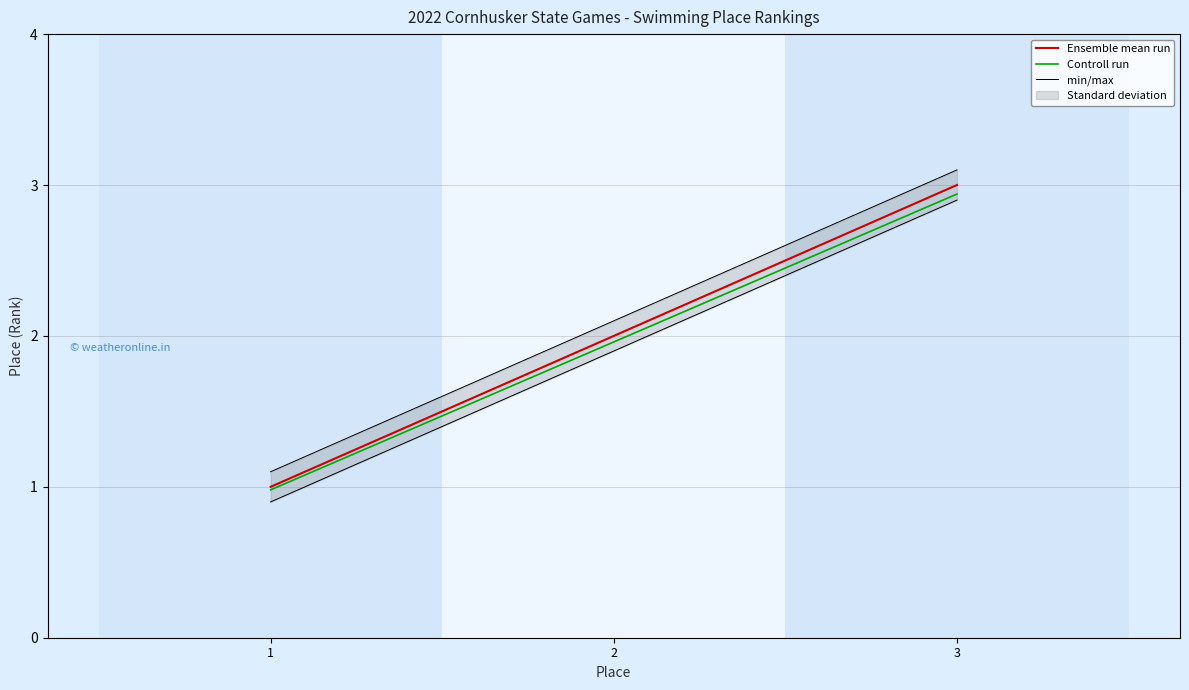

Is the value of Controll run at 2 greater than the value of Ensemble mean run at 3?

No